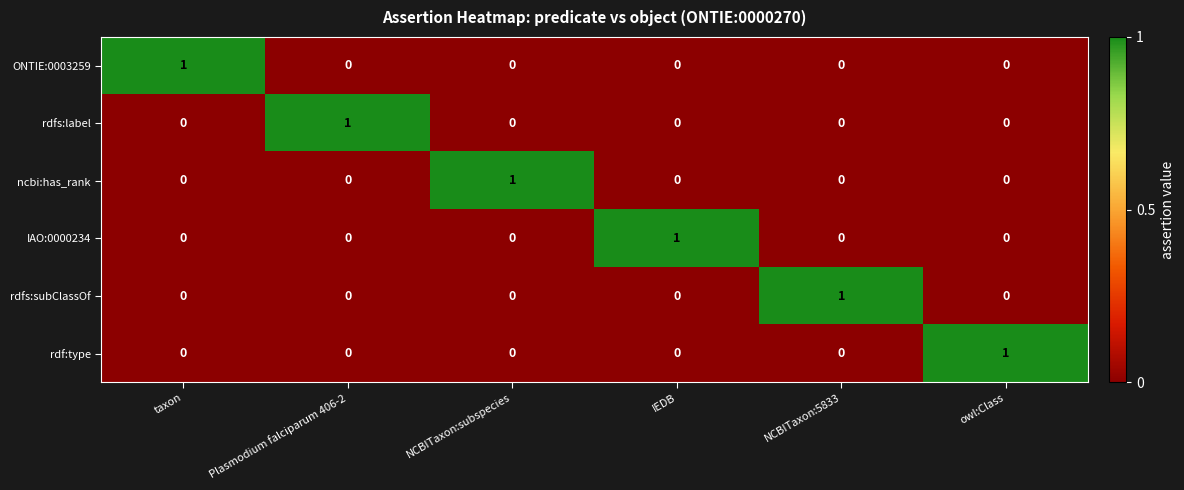

What is the greatest value displayed?

1